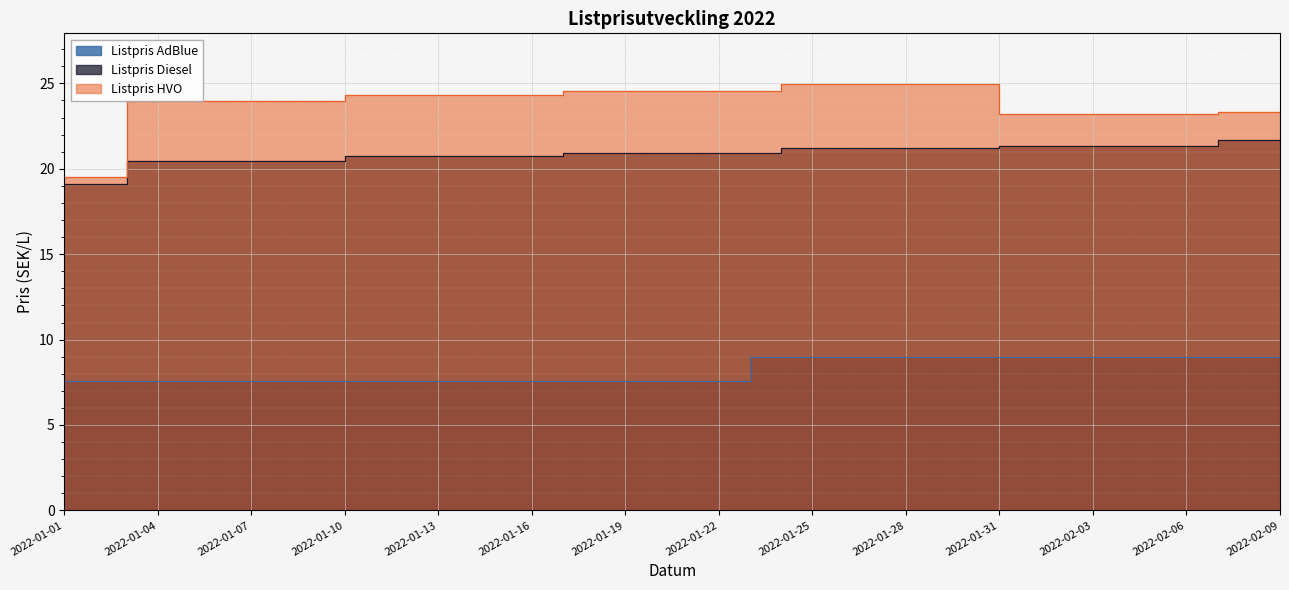

The value of Listpris HVO at 2022-01-14 is 40.8. True or false?

False